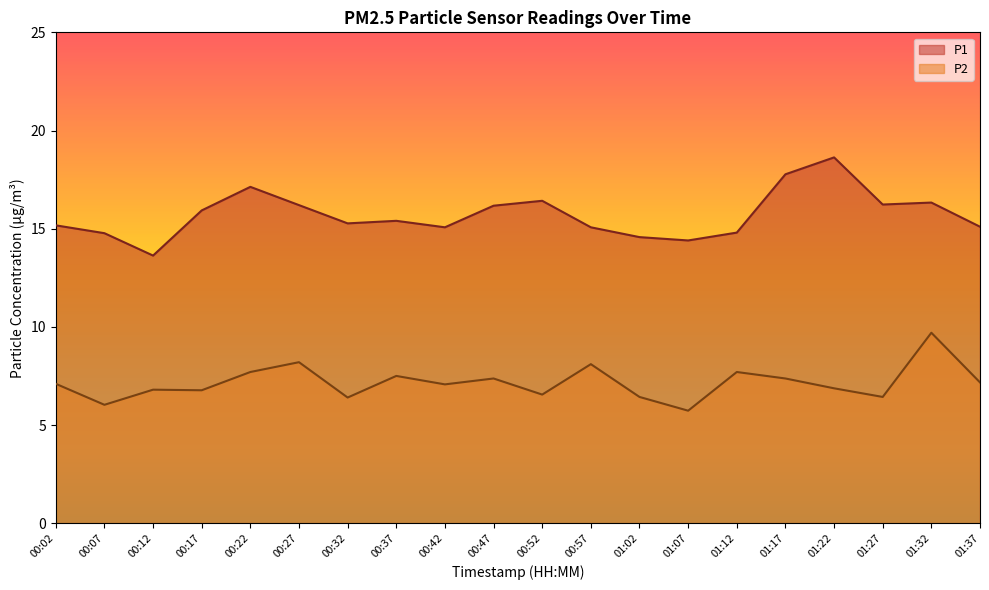

At which label does P1 reach its minimum?

00:12